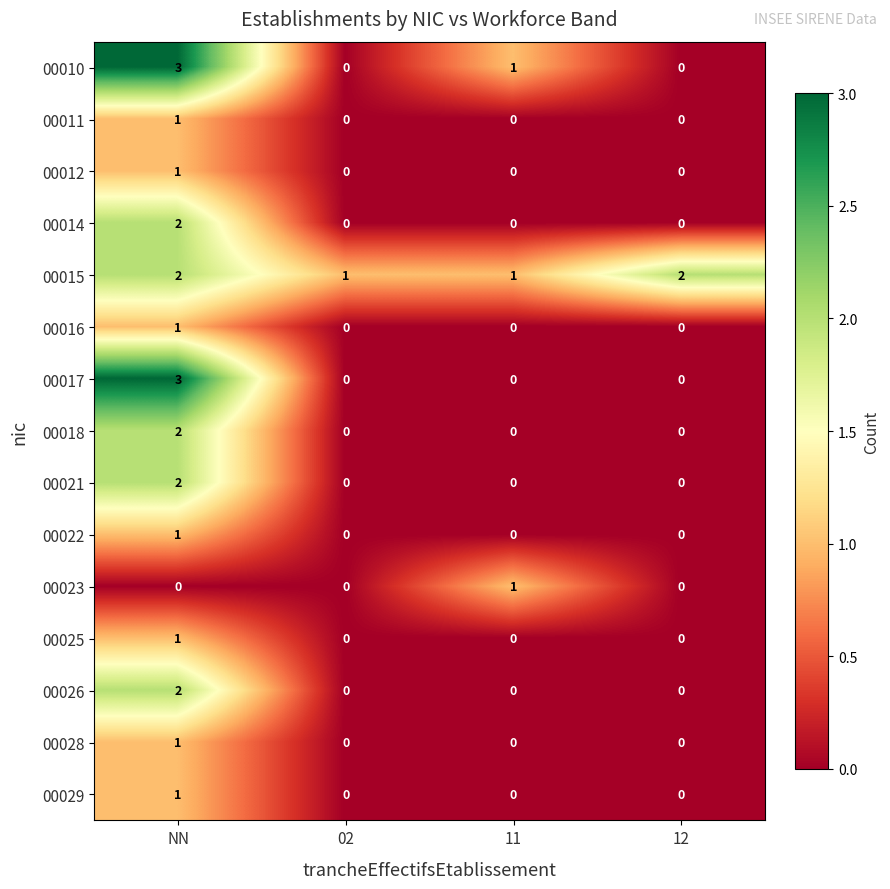

Between 02 and 12, which series saw the biggest shift?

00015